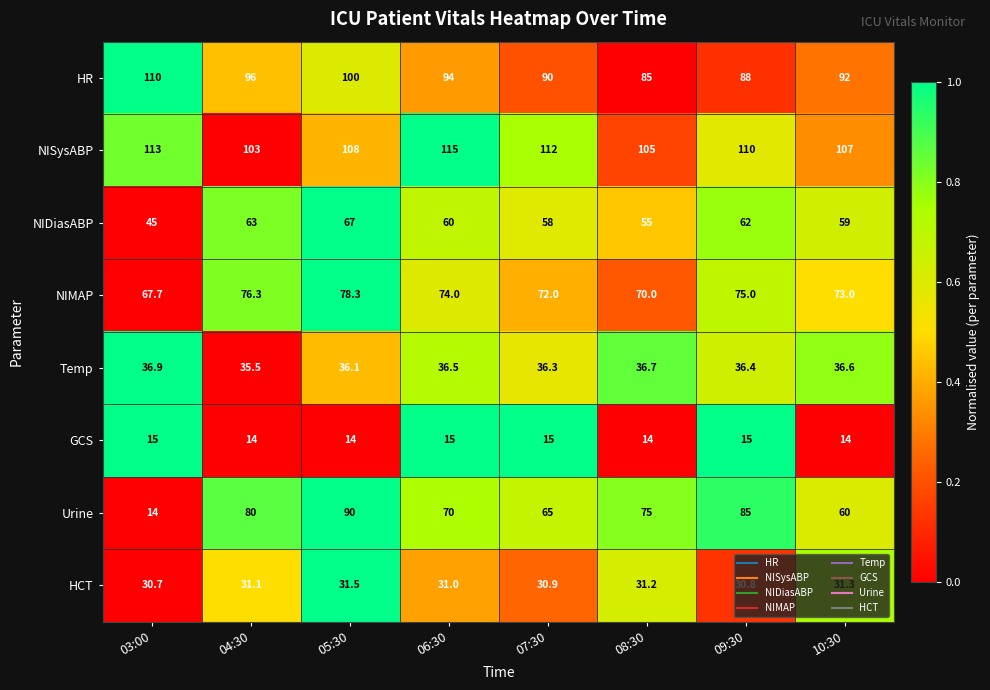

What is the average value of the Temp series?

36.4